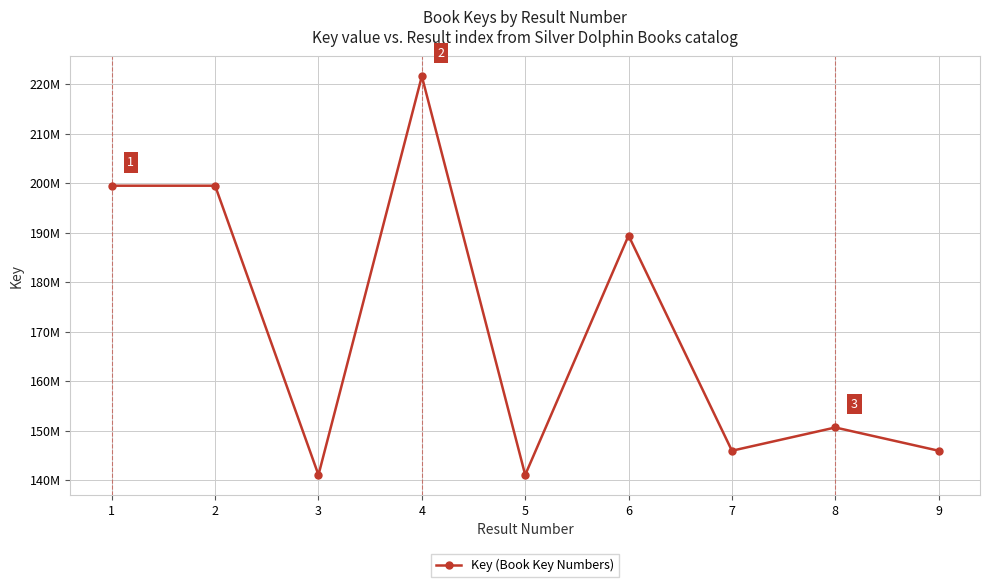

True or false: the data shows 320764216 at 2.

False